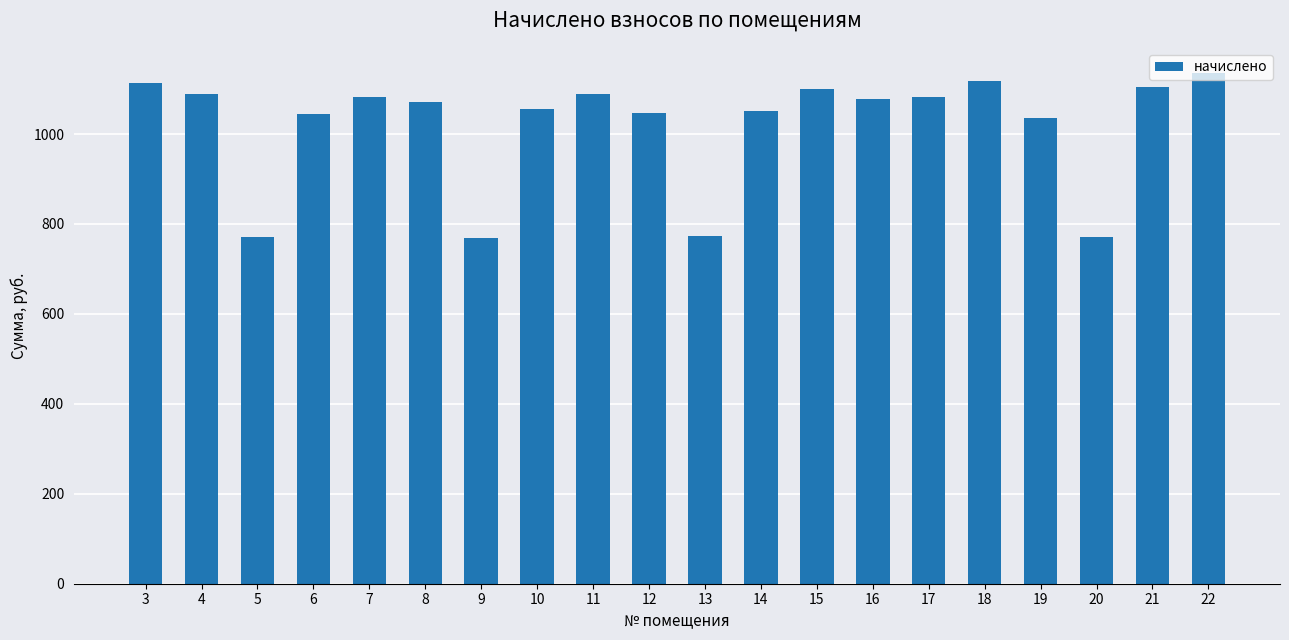

What is the maximum value shown in the chart?

1134.9